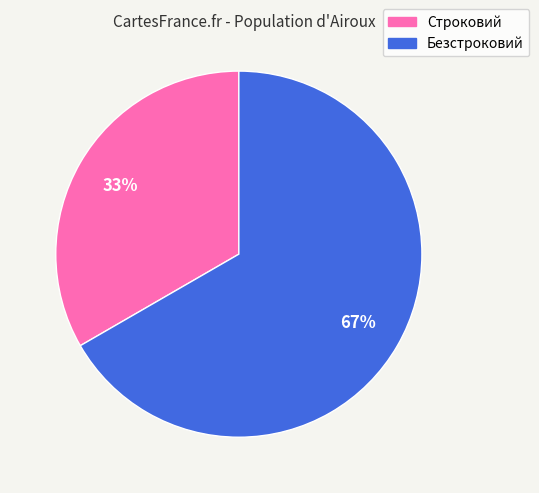

To the nearest percent, what portion does Строковий represent?

33%